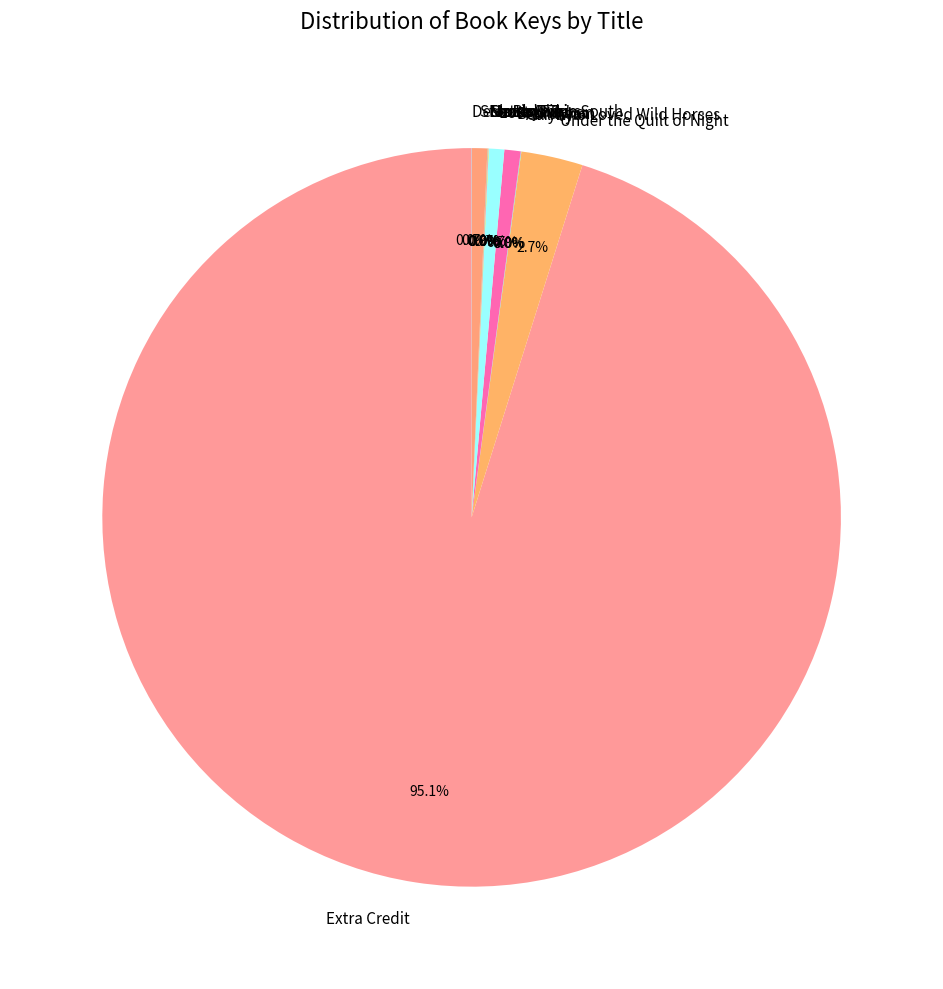

Which slice represents more than half of the pie?

Extra Credit